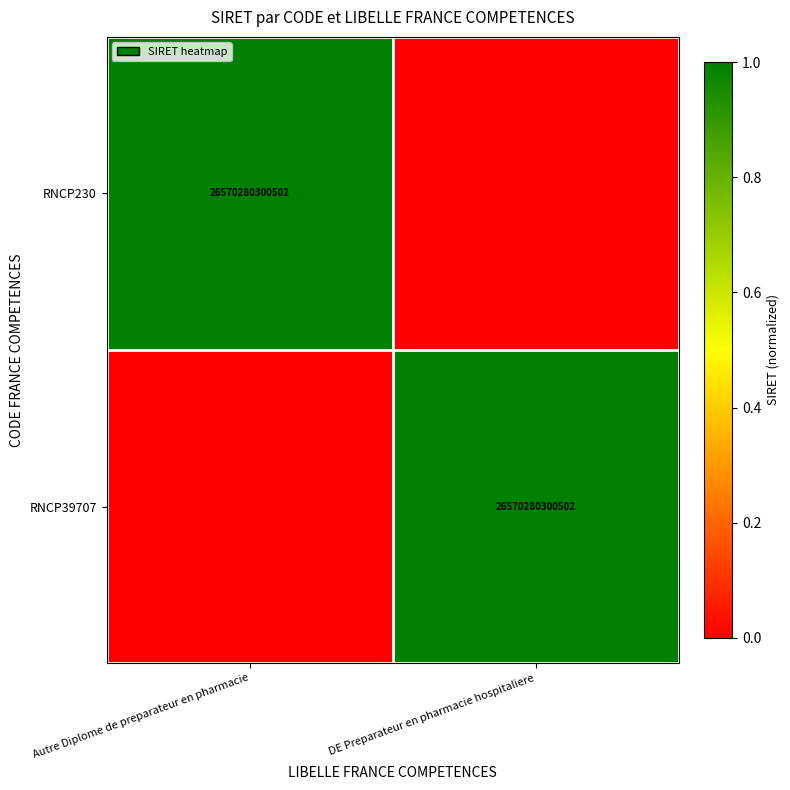

What is the difference between the highest and lowest values at DE Preparateur en pharmacie hospitaliere?

1